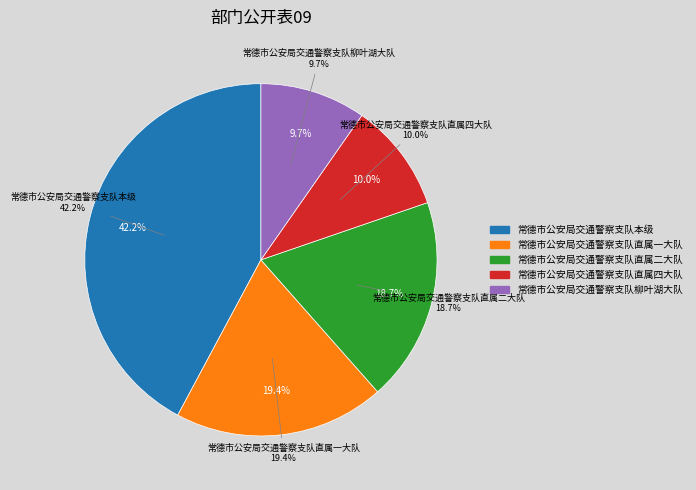

How much of the chart is everything except 常德市公安局交通警察支队直属一大队?

80.6%